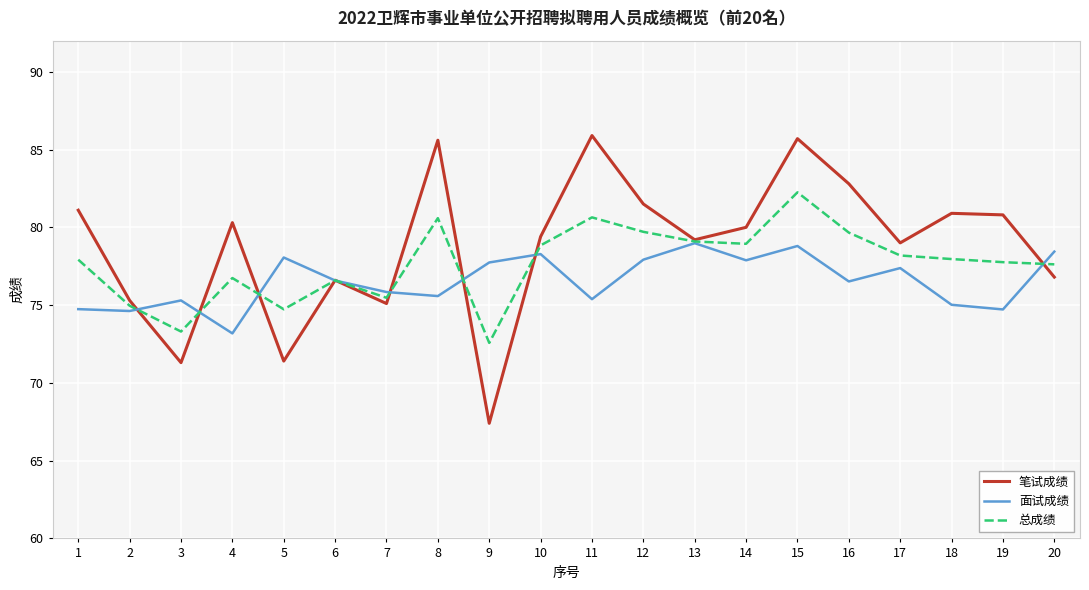

Where do 面试成绩 and 总成绩 first cross each other?

2 and 3